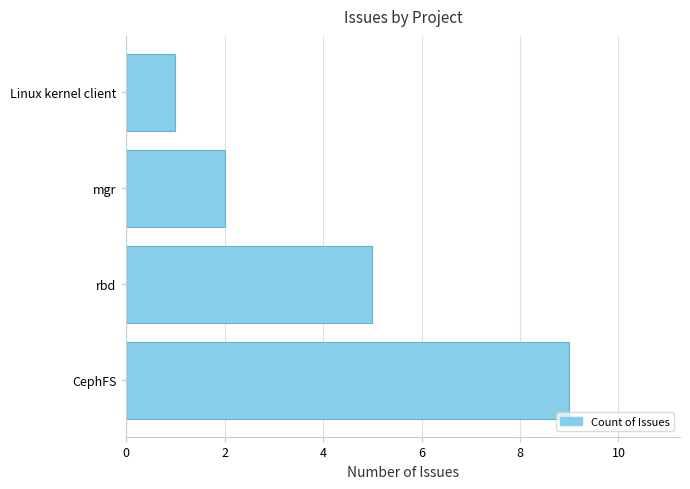

How many bars are there in total?

4